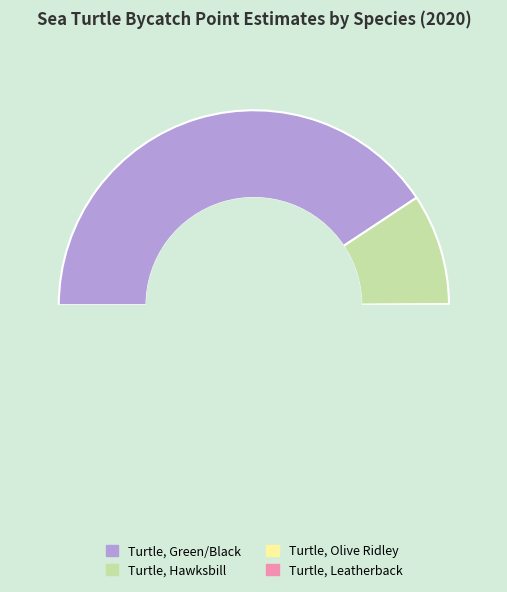

Which slice is the smallest?

Turtle, Hawksbill